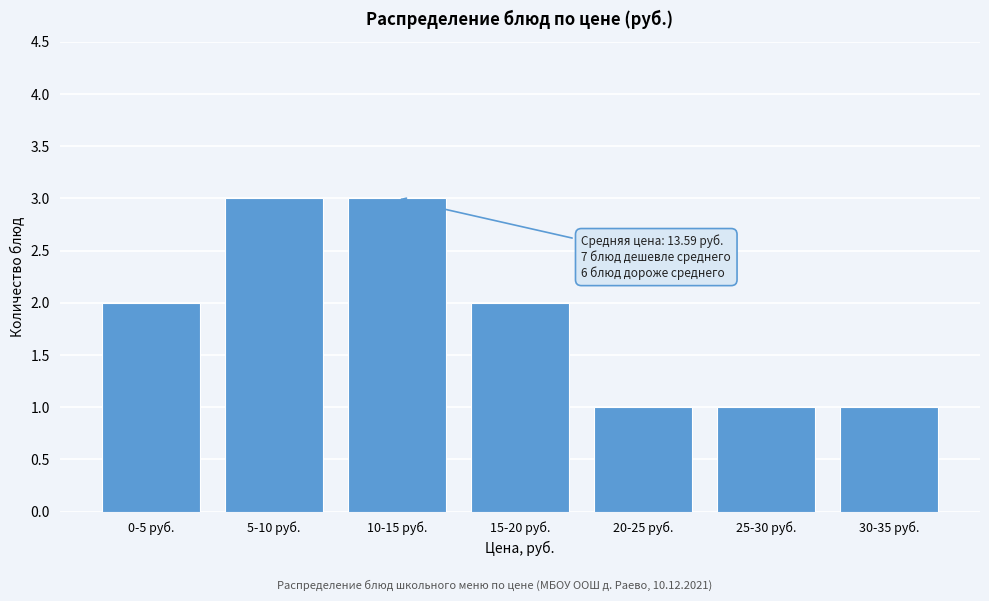

Reading left to right, list all the values displayed in this chart.

0-5 руб.=2	5-10 руб.=3	10-15 руб.=3	15-20 руб.=2	20-25 руб.=1	25-30 руб.=1	30-35 руб.=1